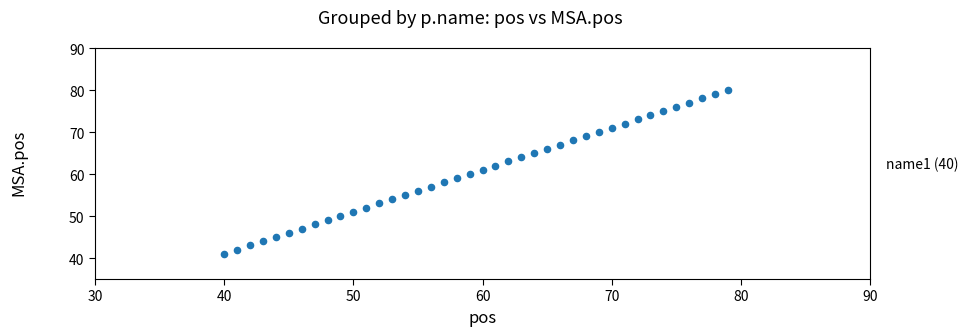

What is the range of X values (max minus min)?

39